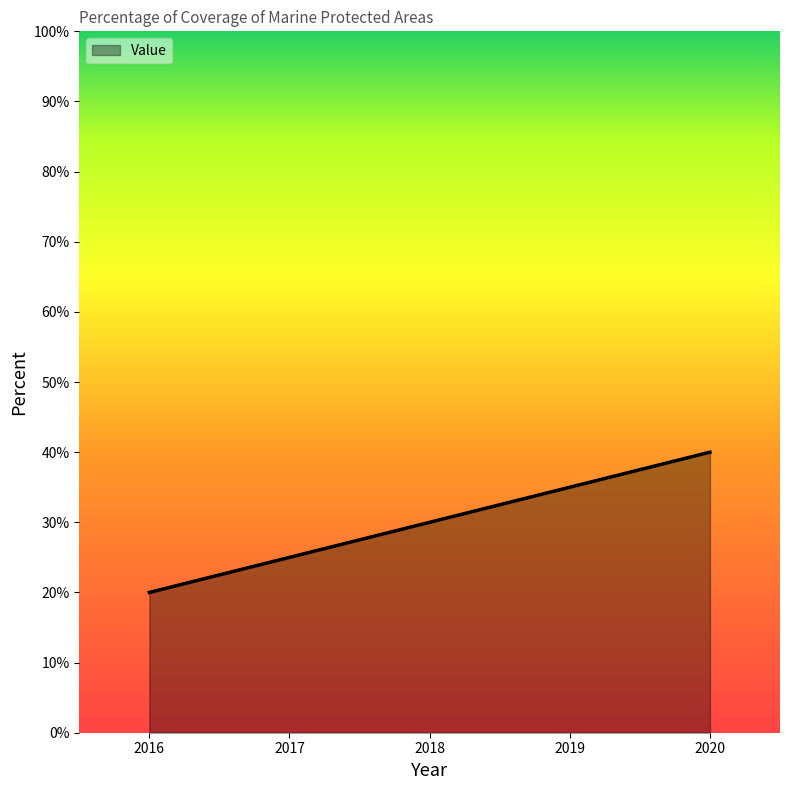

What is the change in value from 2018 to 2020?

+10